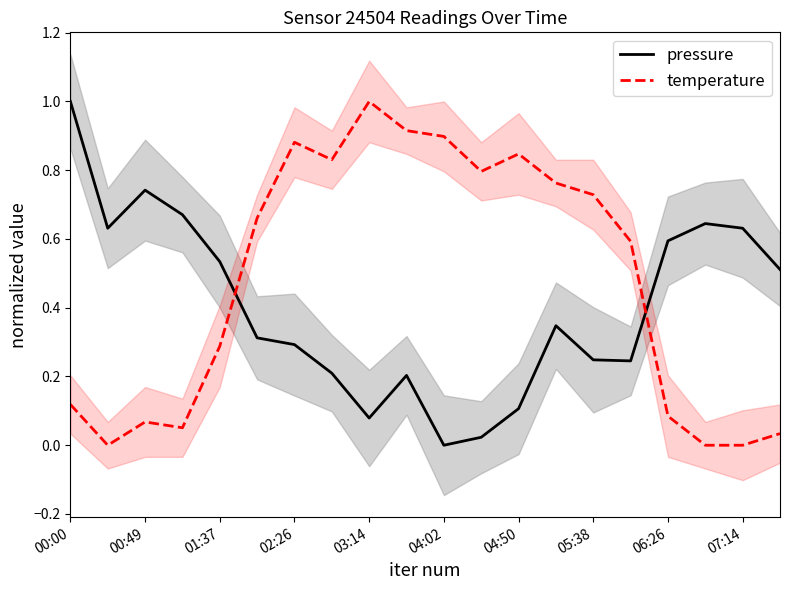

Is it true that pressure equals 0.3 at 00:49?

False